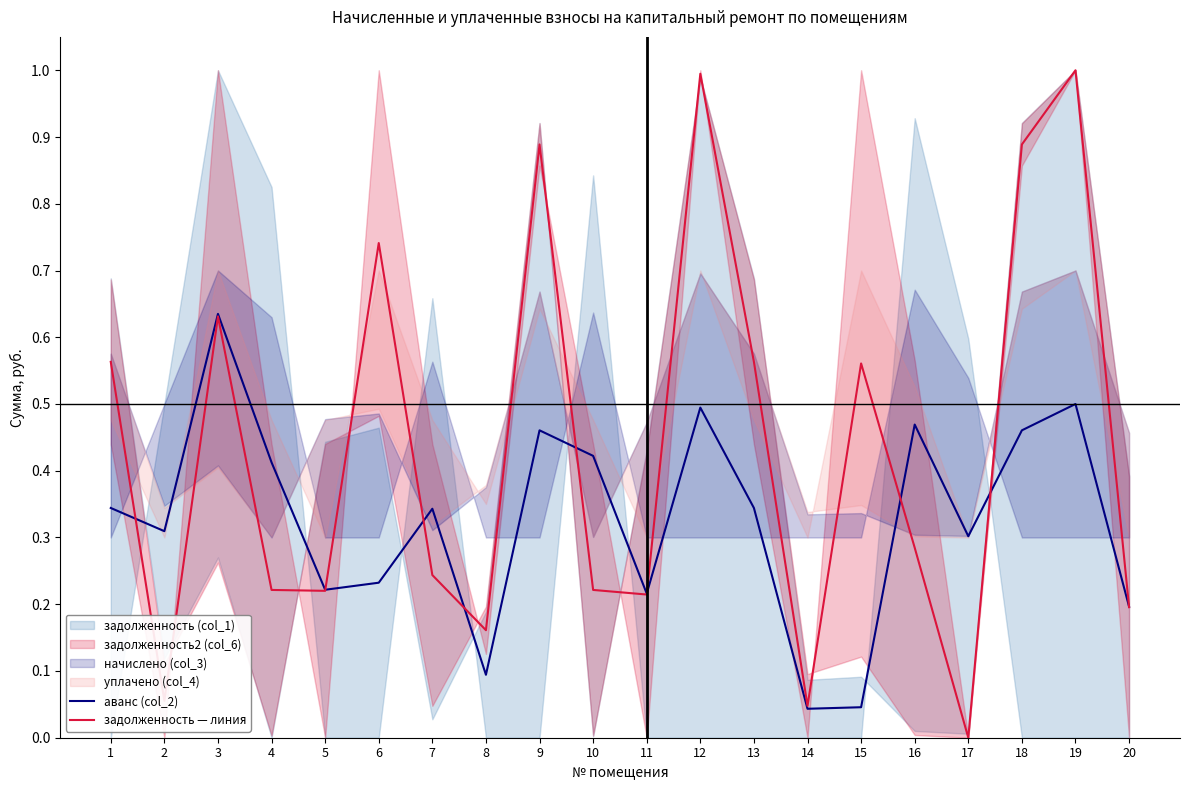

True or false: аванс (col_2) has a value of 0.5 at 7.

False